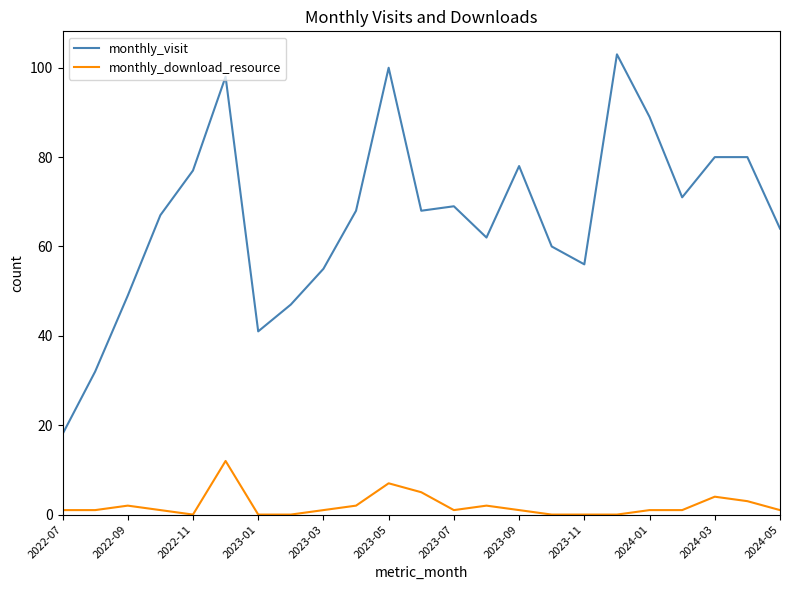

List the series in order of their peak value, lowest first.

monthly_download_resource, monthly_visit